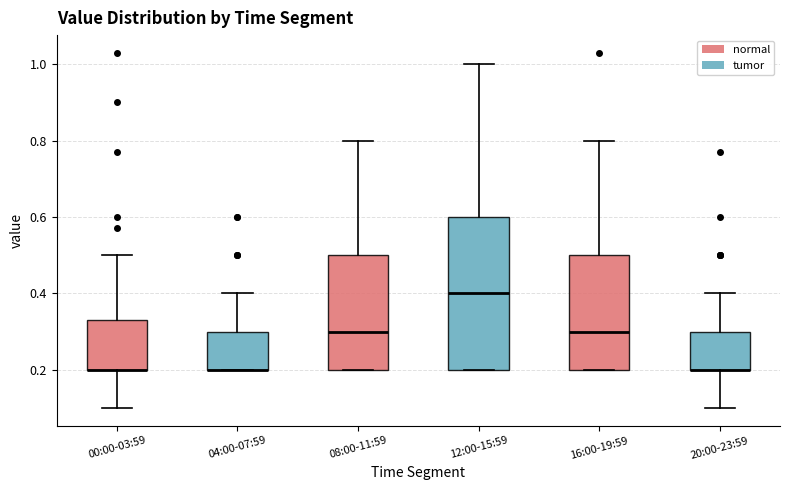

Which box is the tallest, from its lower edge to its upper edge?

12:00-15:59